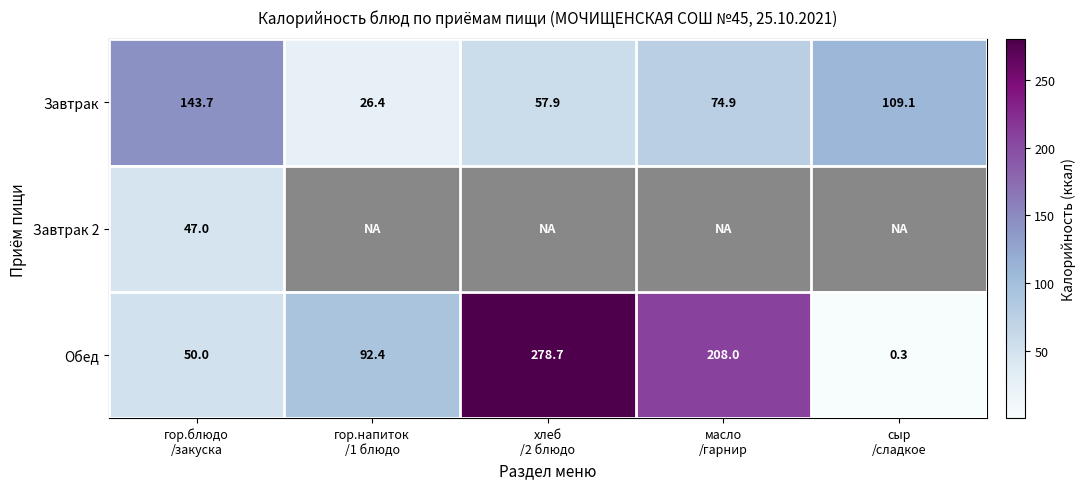

What is the sum of all Обед values?

629.4